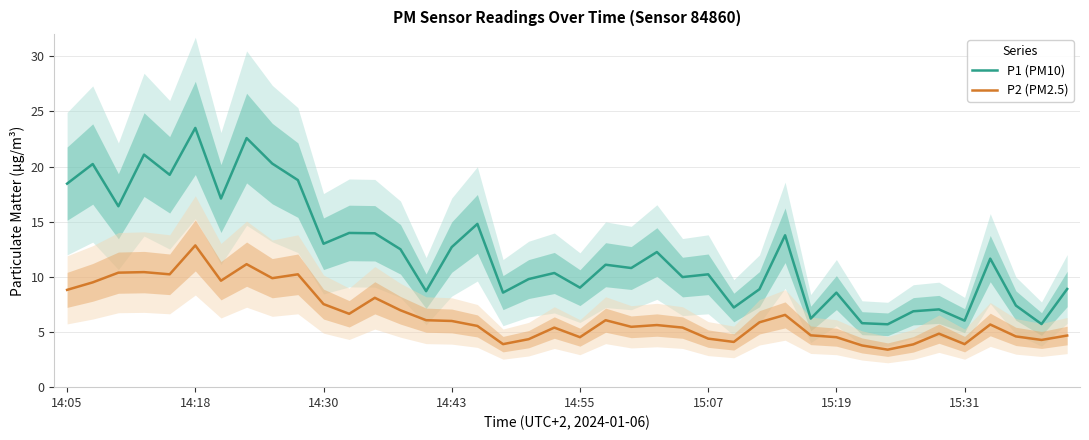

Rank the series at 28 from highest to lowest value.

P1 (PM10), P2 (PM2.5)